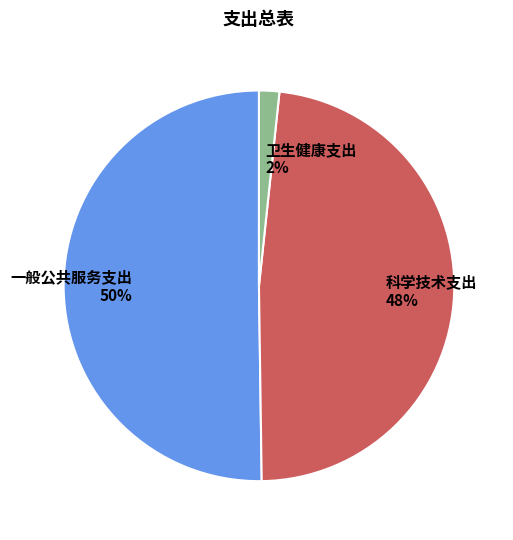

Between 一般公共服务支出 and 科学技术支出, which is larger?

一般公共服务支出